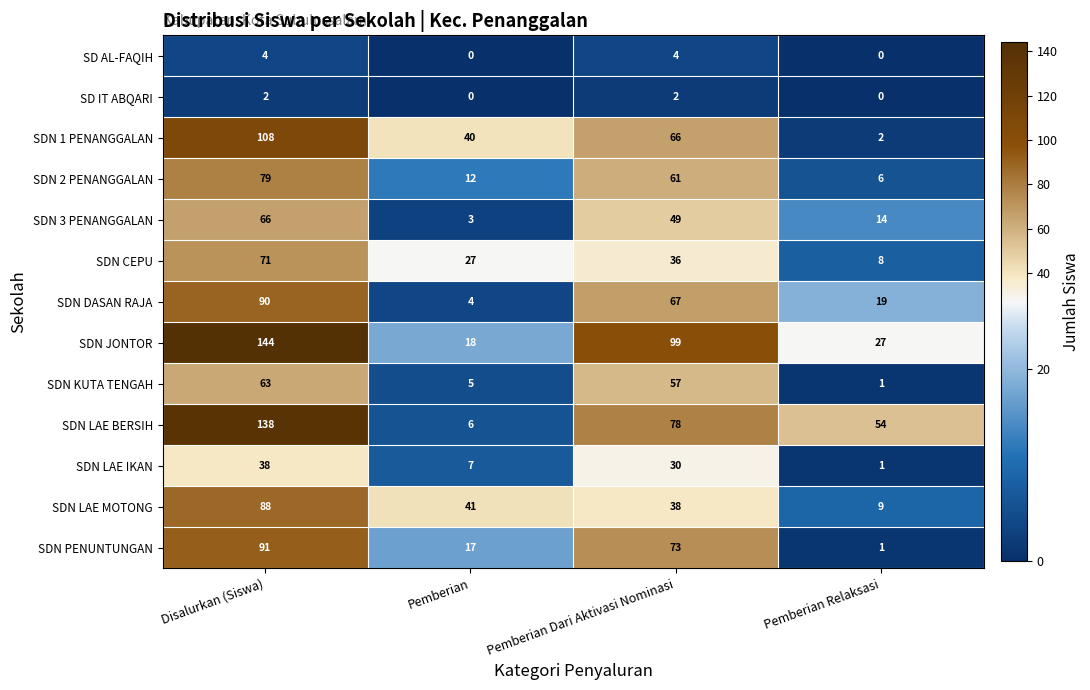

Count the number of categories in the chart.

4